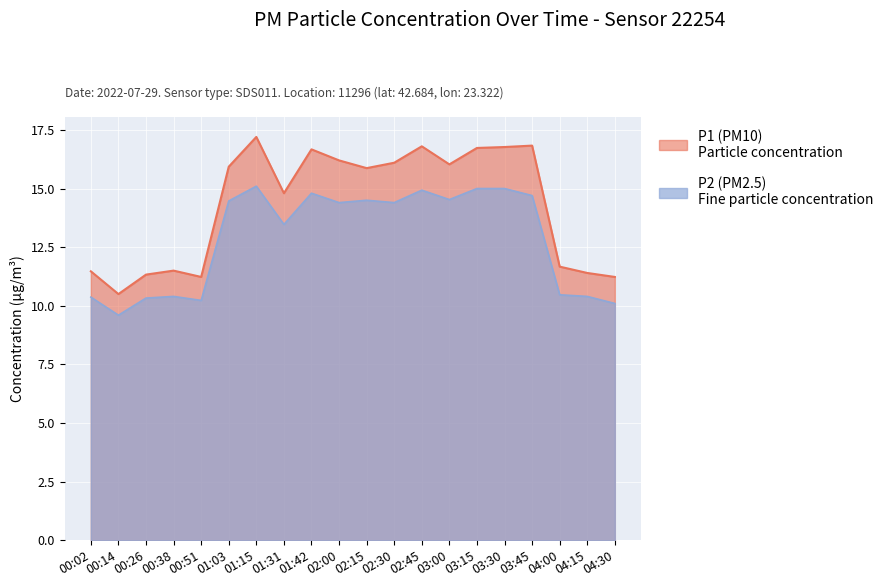

Rank the series by their average value, from lowest to highest.

P2, P1